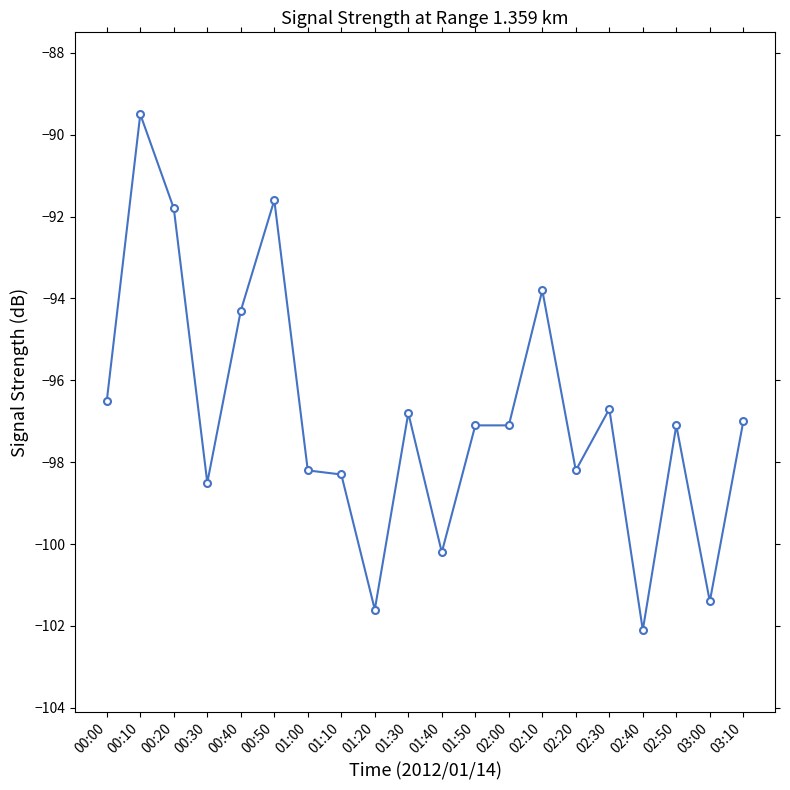

At which category does the data reach its first local valley?

00:30